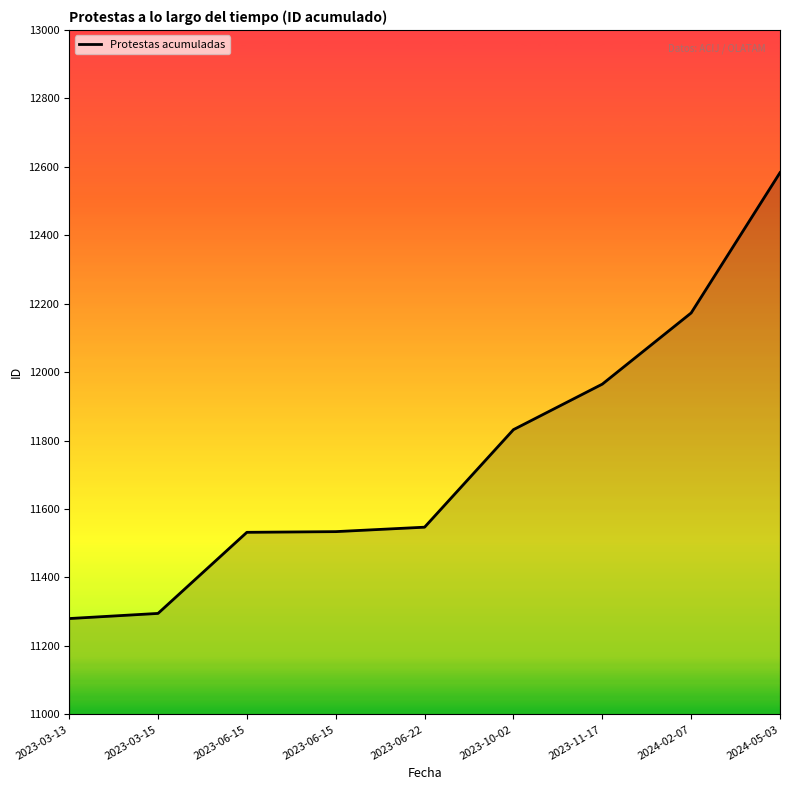

Where is the data nearest to the value 11931?

2023-11-17